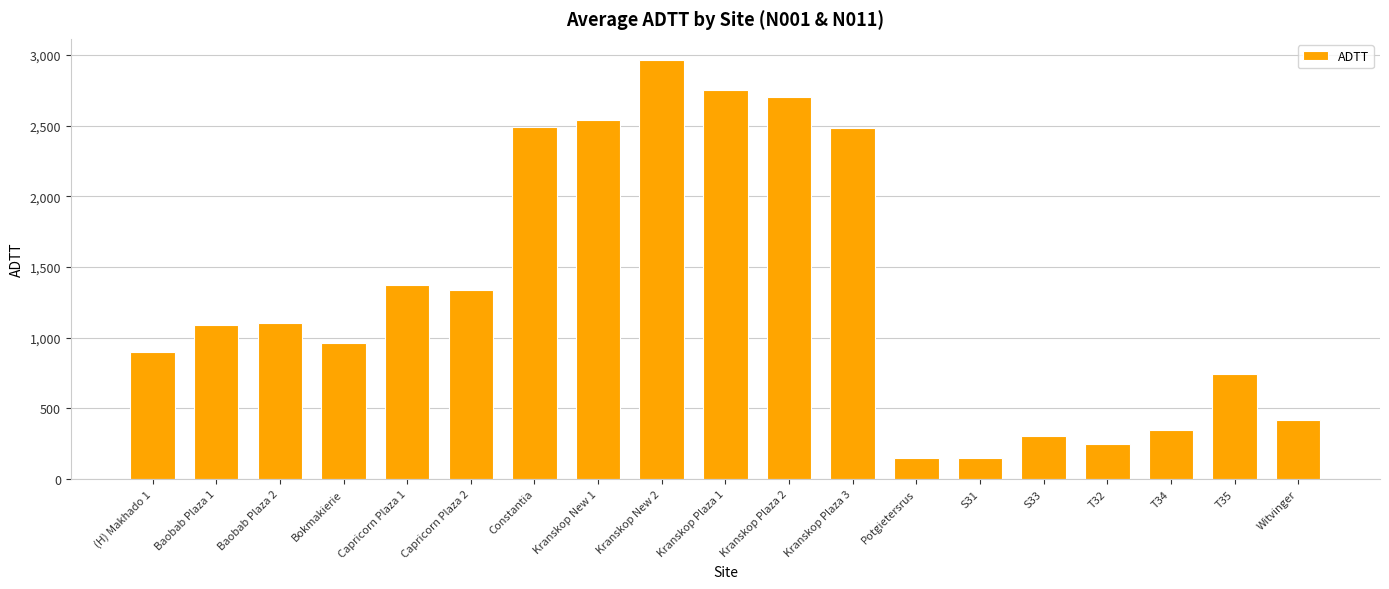

The chart shows a value of 149.0 at S31. True or false?

True